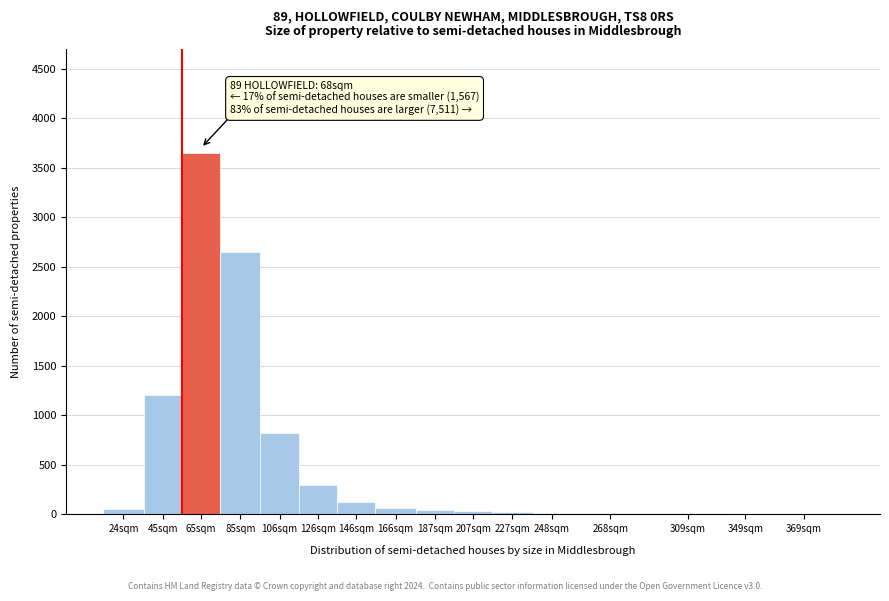

What is the change in value from 45sqm to 106sqm?

-380